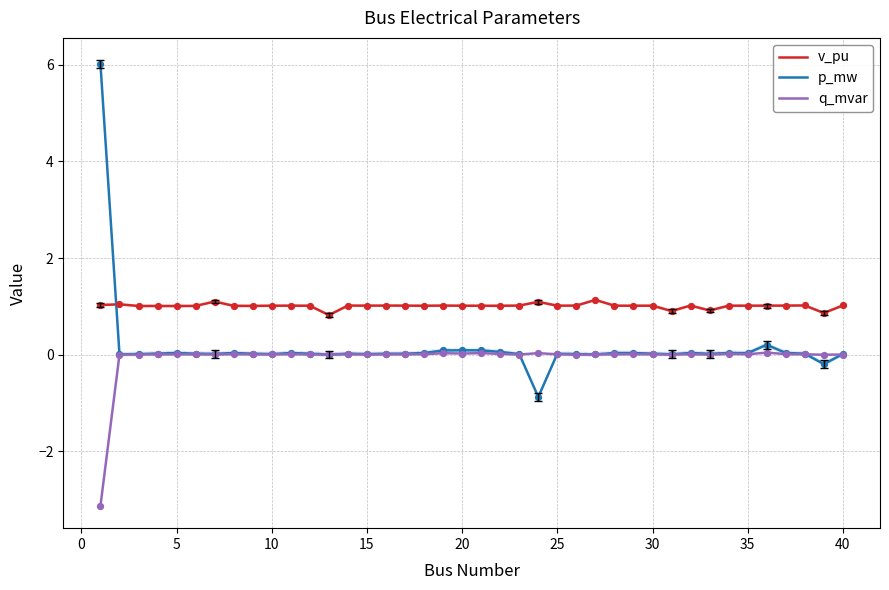

True or false: v_pu and q_mvar cross at least once.

False